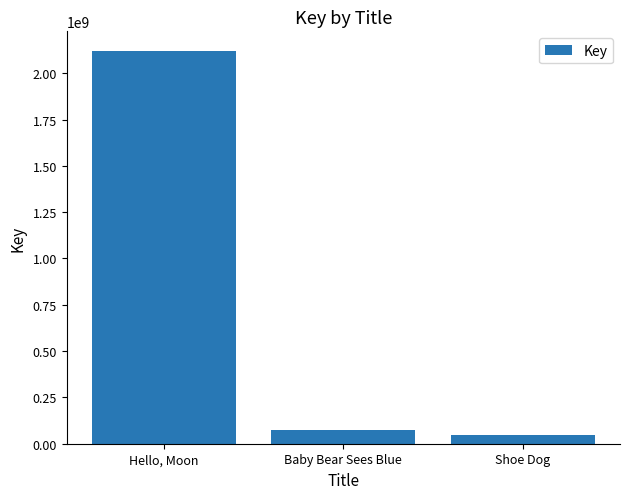

Rank the categories by value from lowest to highest.

Shoe Dog, Baby Bear Sees Blue, Hello, Moon